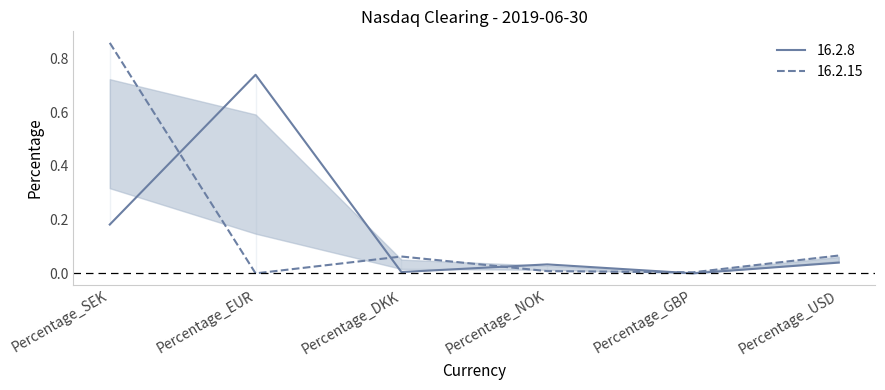

What is the approximate value of 16.2.8 at Percentage_SEK?

0.2